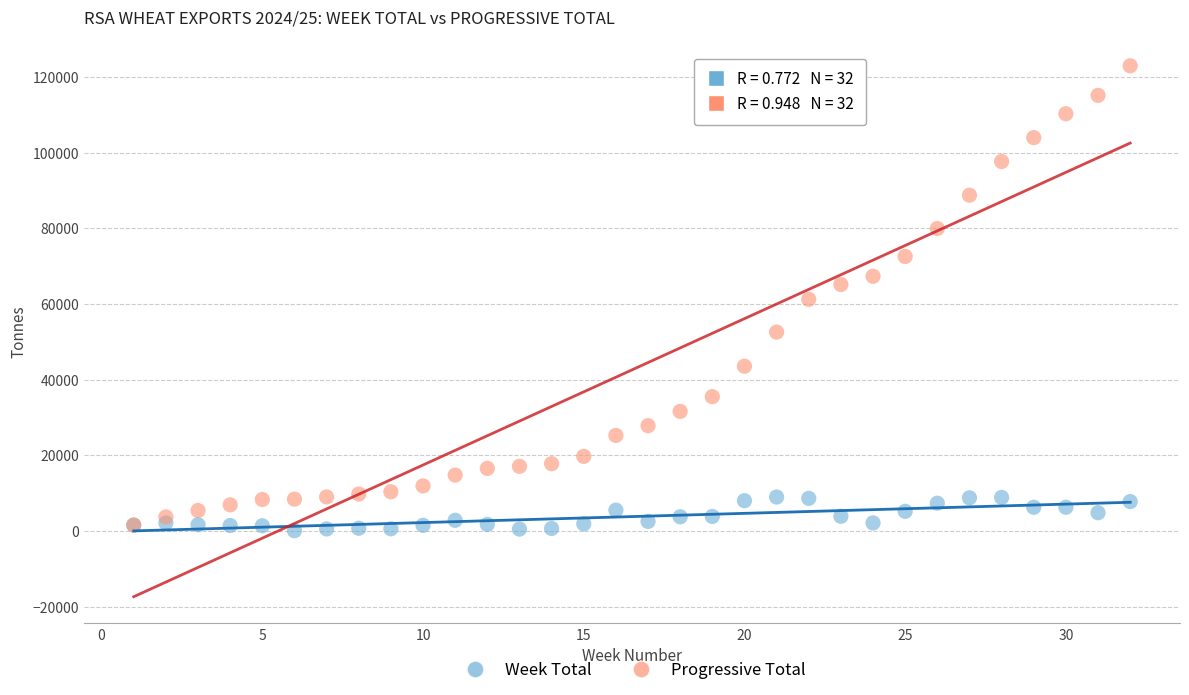

Which series has the largest Y range (max minus min)?

Progressive Total